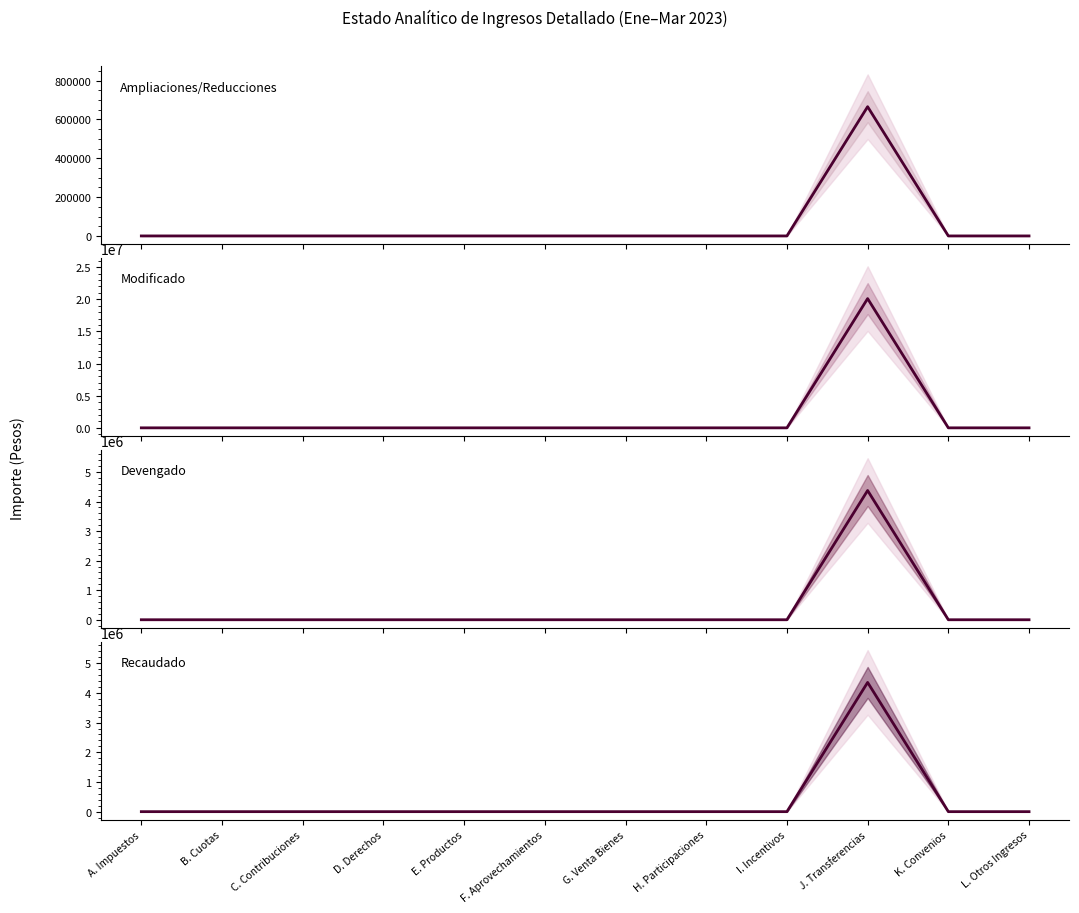

Between K. Convenios and J. Transferencias, which is larger?

J. Transferencias